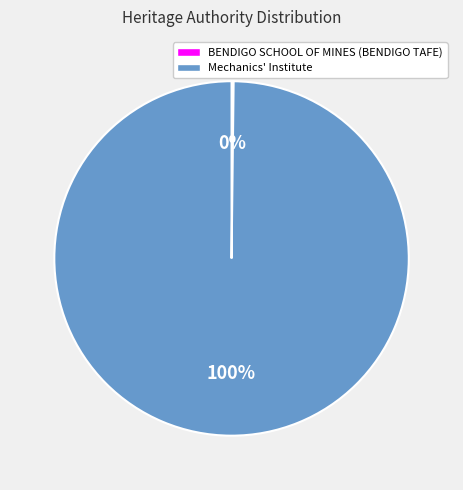

To the nearest percent, what is the average slice percentage?

50%